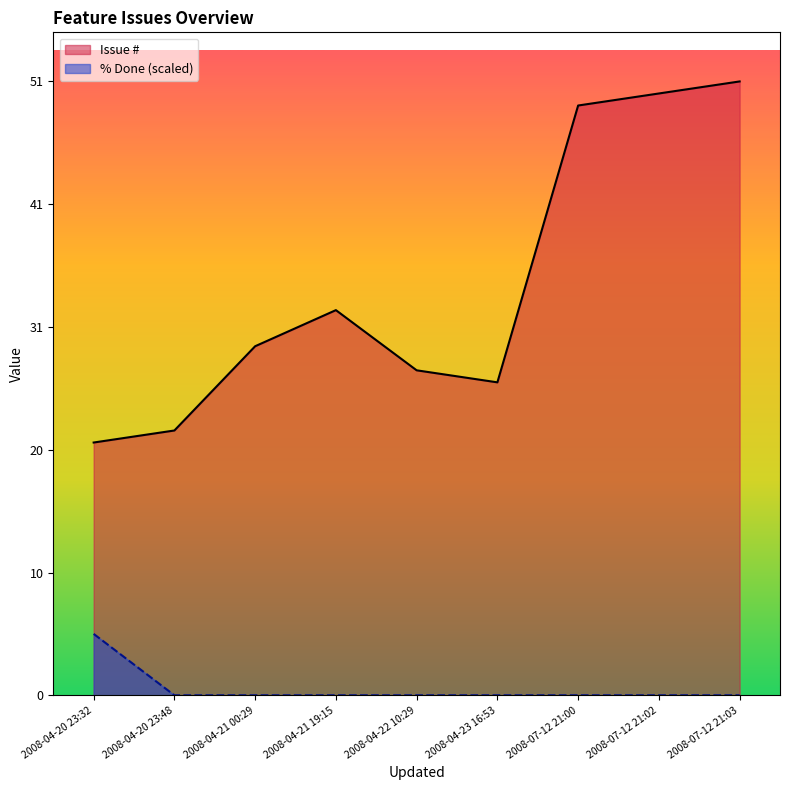

At which category does Issue # reach its first local peak?

2008-04-21 19:15